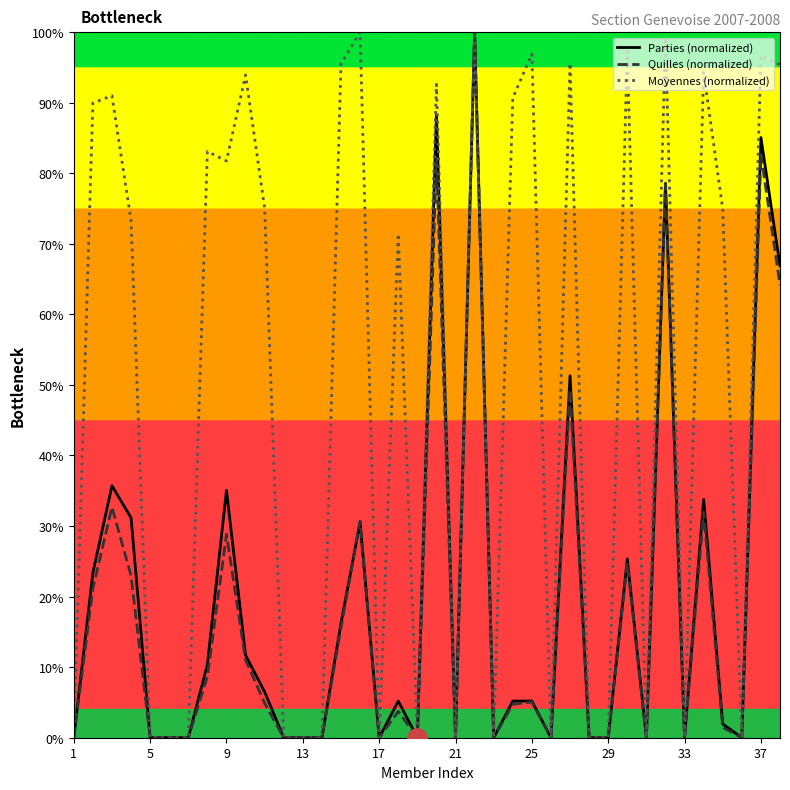

What is the value of the Moyennes (normalized) point at the 35th from the left?

74.9